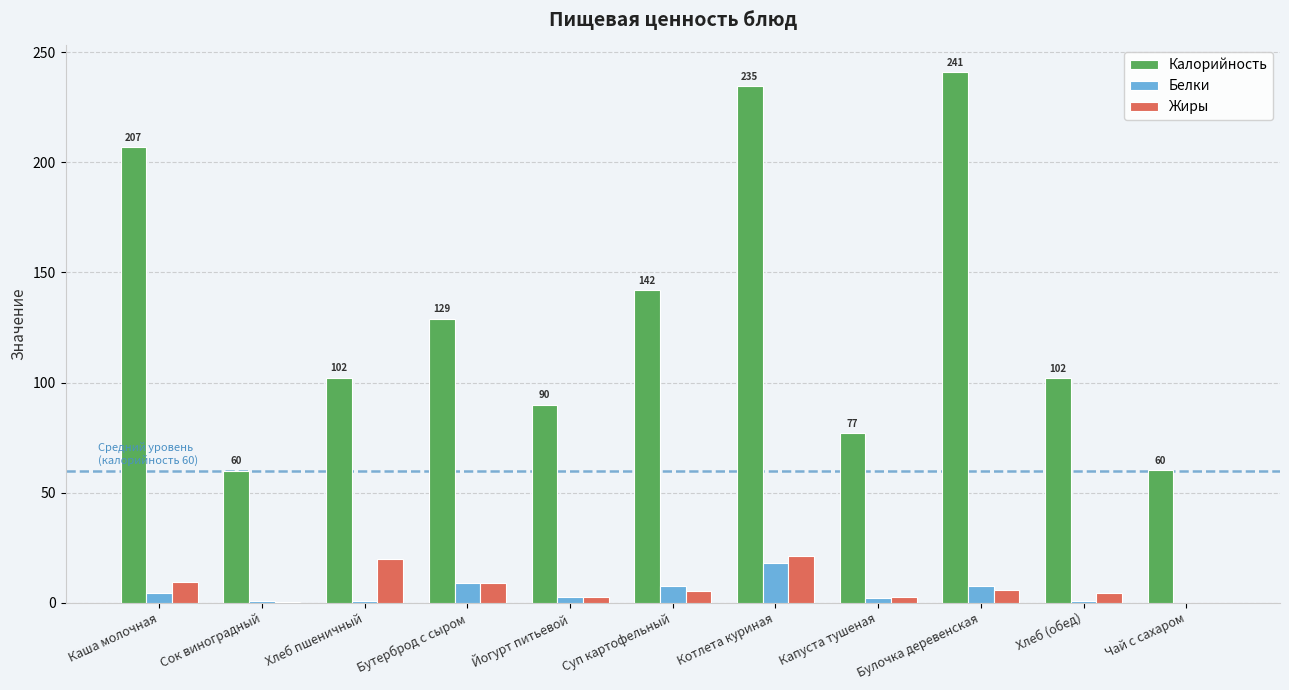

How many groups of bars are there?

11